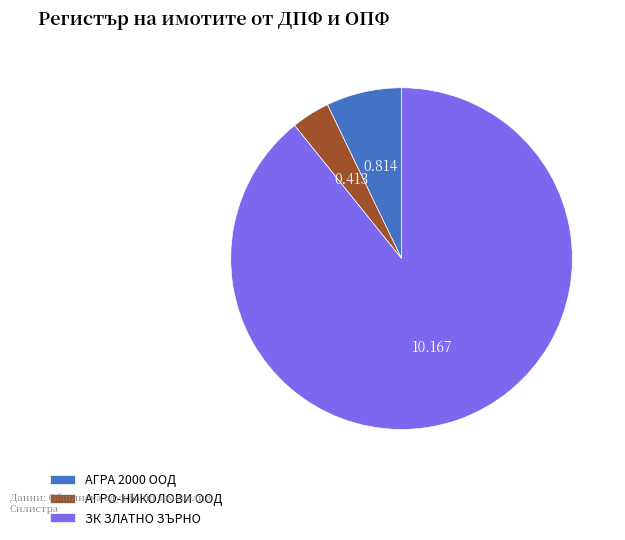

What is the largest slice in the pie chart?

ЗК ЗЛАТНО ЗЪРНО